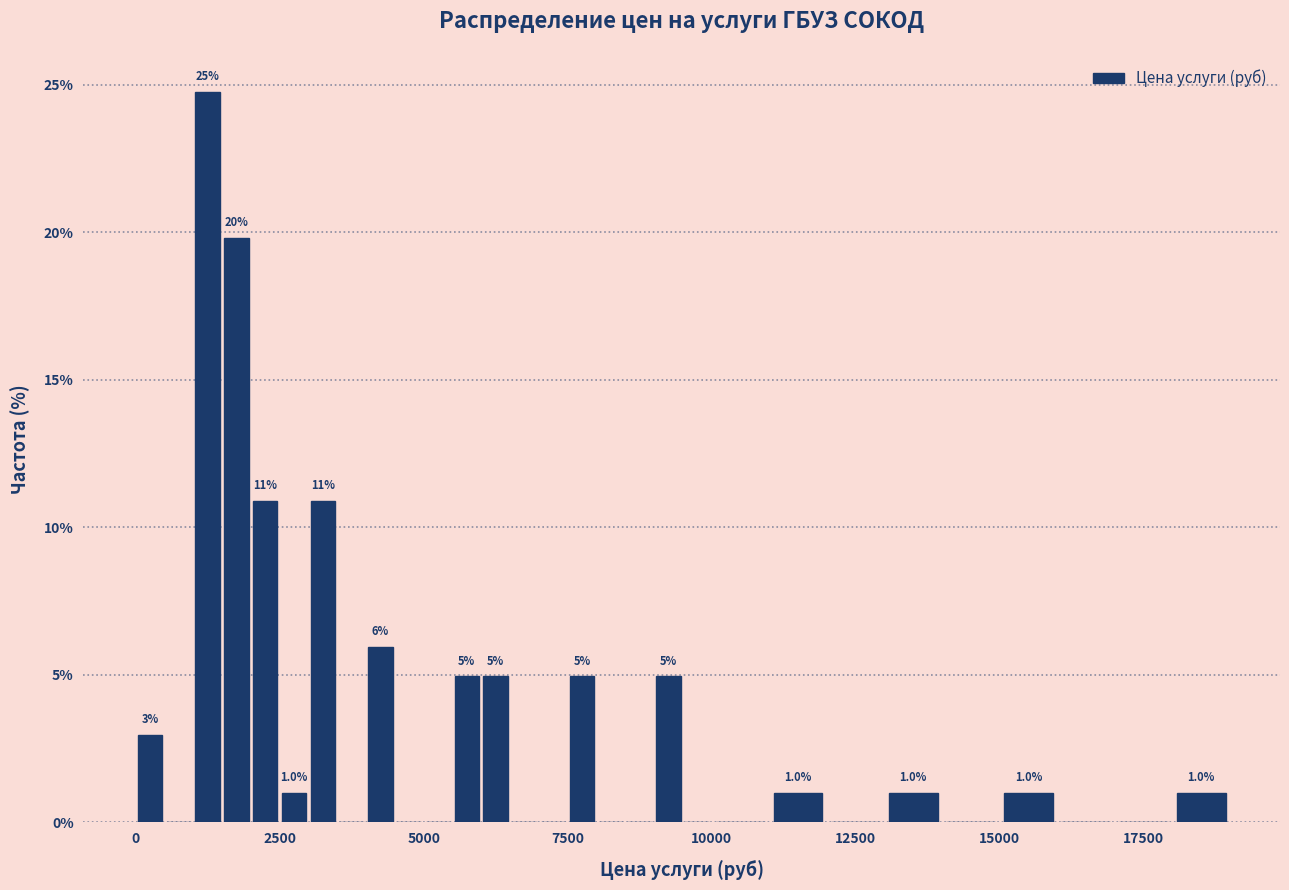

Around what value on the x-axis is the tallest bar? Give the approximate position of its centre, as read against the axis.

1500